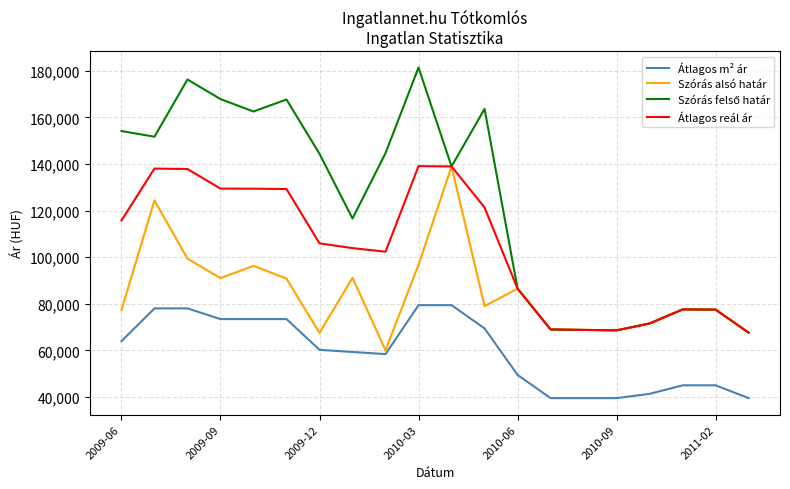

True or false: Átlagos m² ár and Átlagos reál ár intersect in this chart.

False